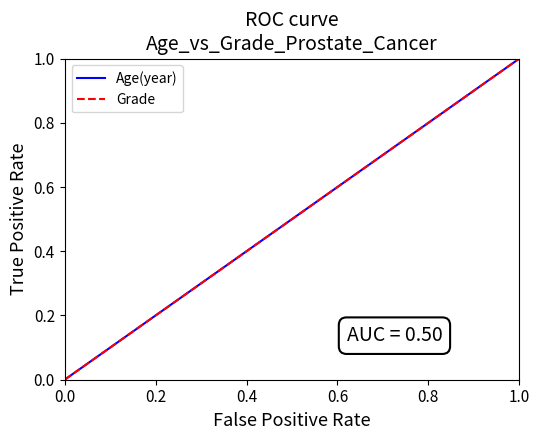

True or false: Age(year) has more than 0 points higher than both neighbors.

False